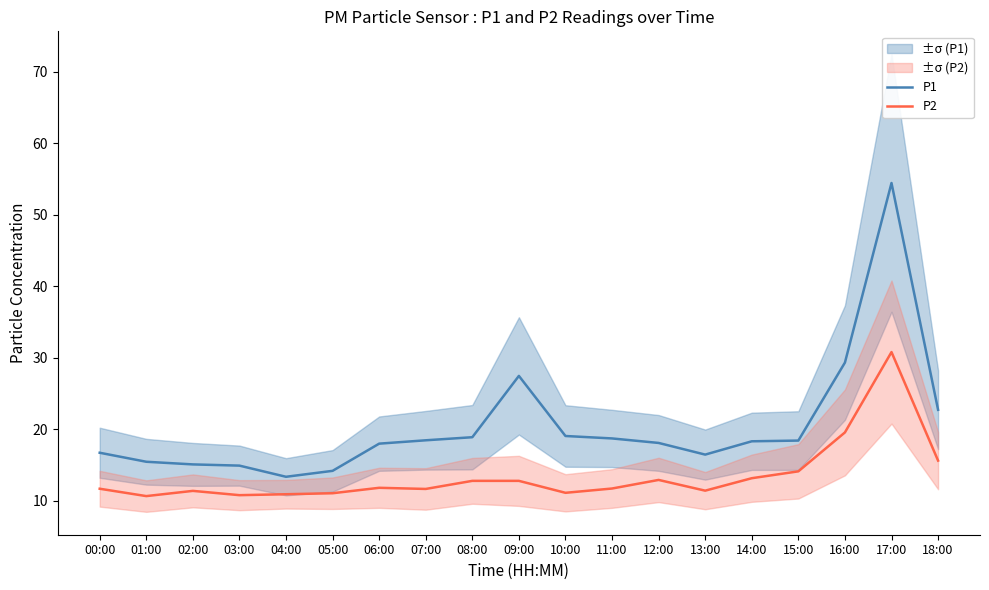

What is the highest value of the P2 series?

30.8